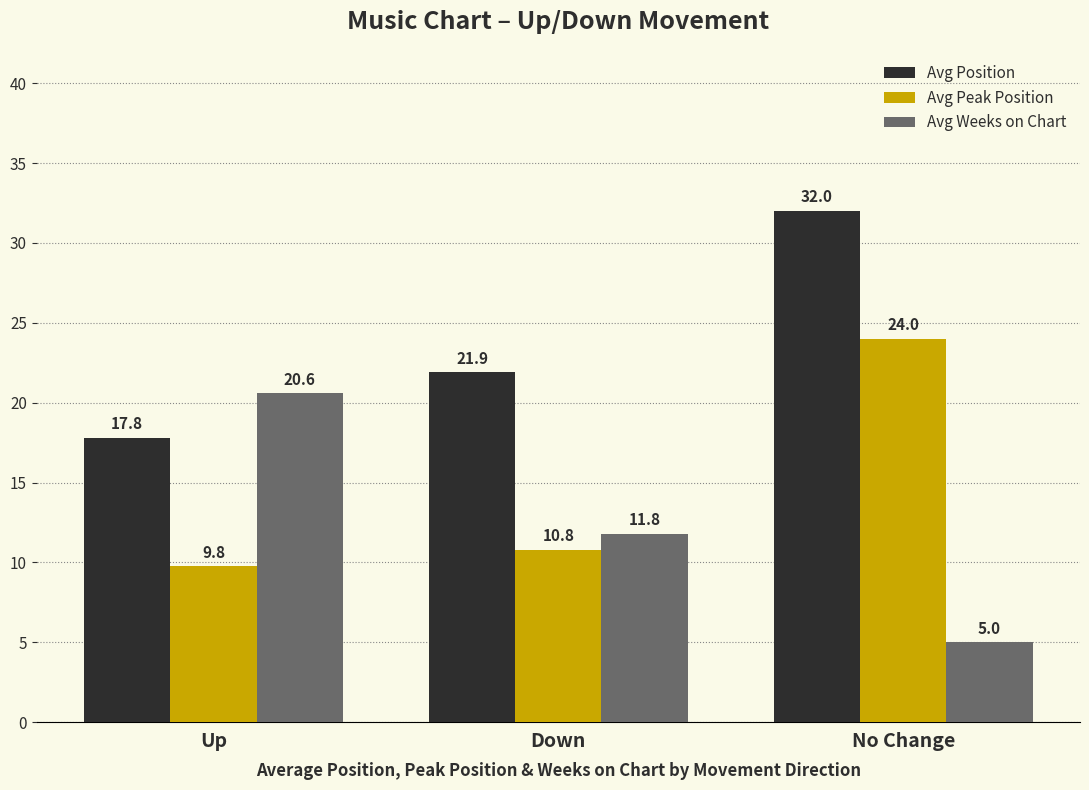

At which label is Avg Position closest to 24?

Down